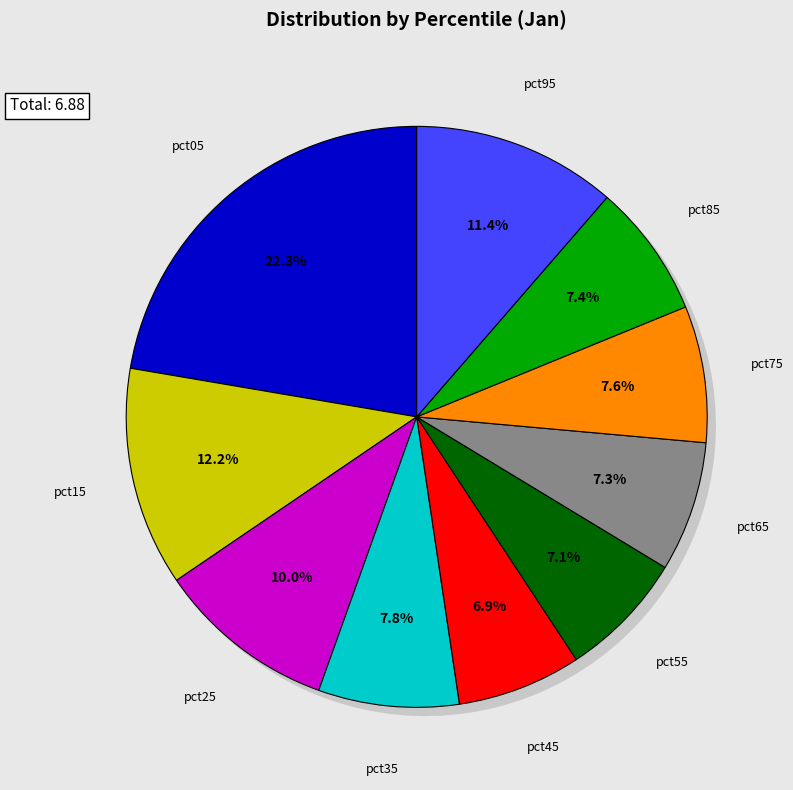

What percentage is the pct35 slice, to the nearest percent?

8%